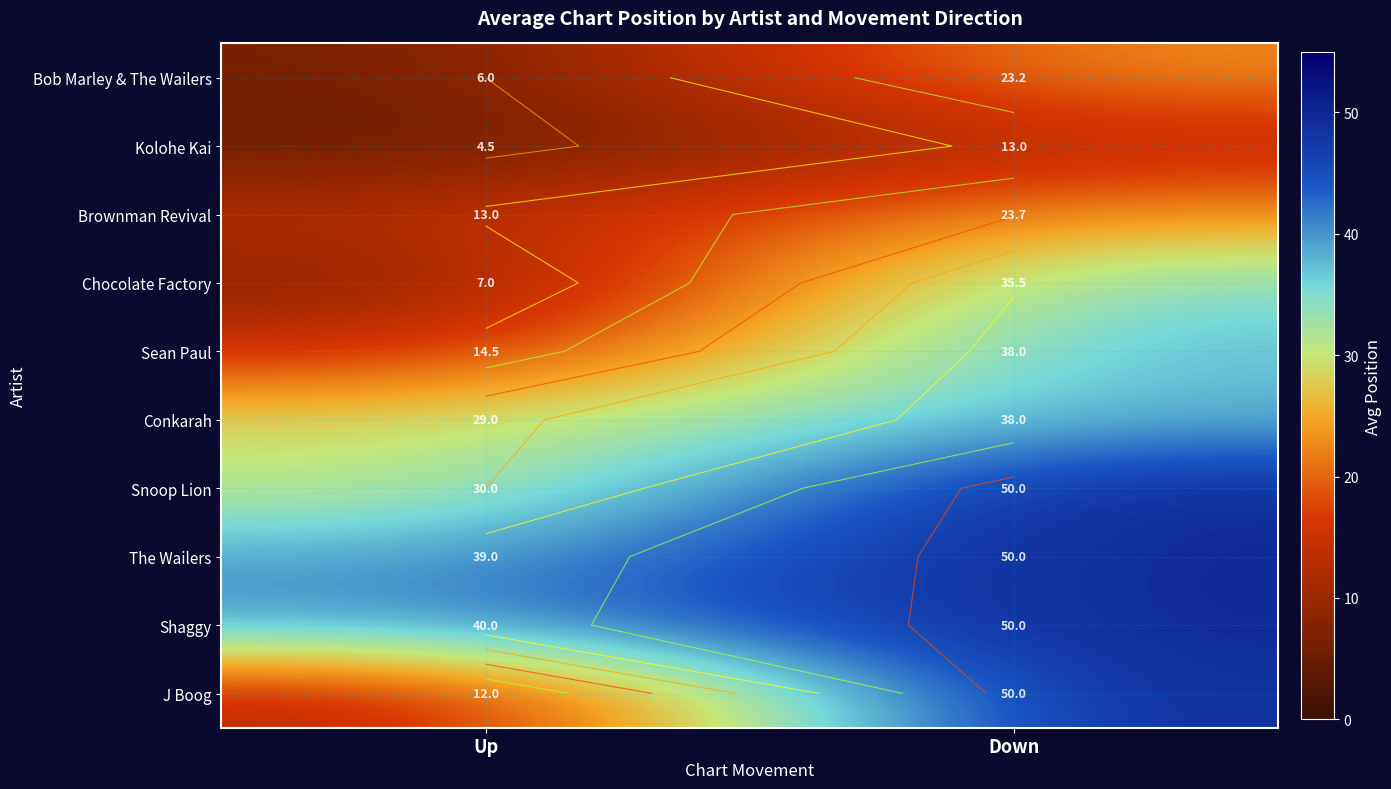

True or false: Snoop Lion has a value of 74.8 at Down.

False